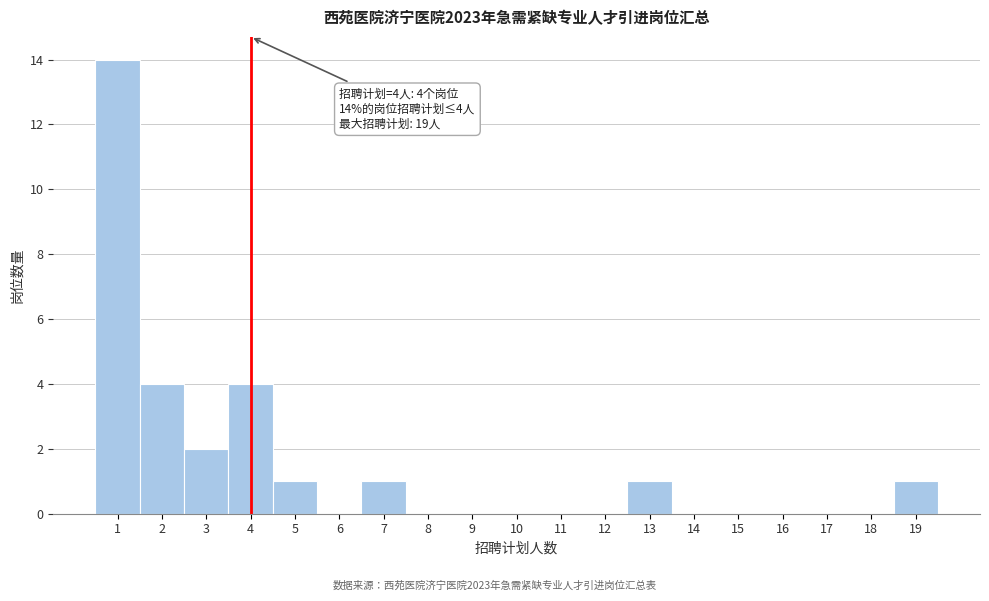

Over which range of the x-axis is the bar tallest?

0.5 to 1.5